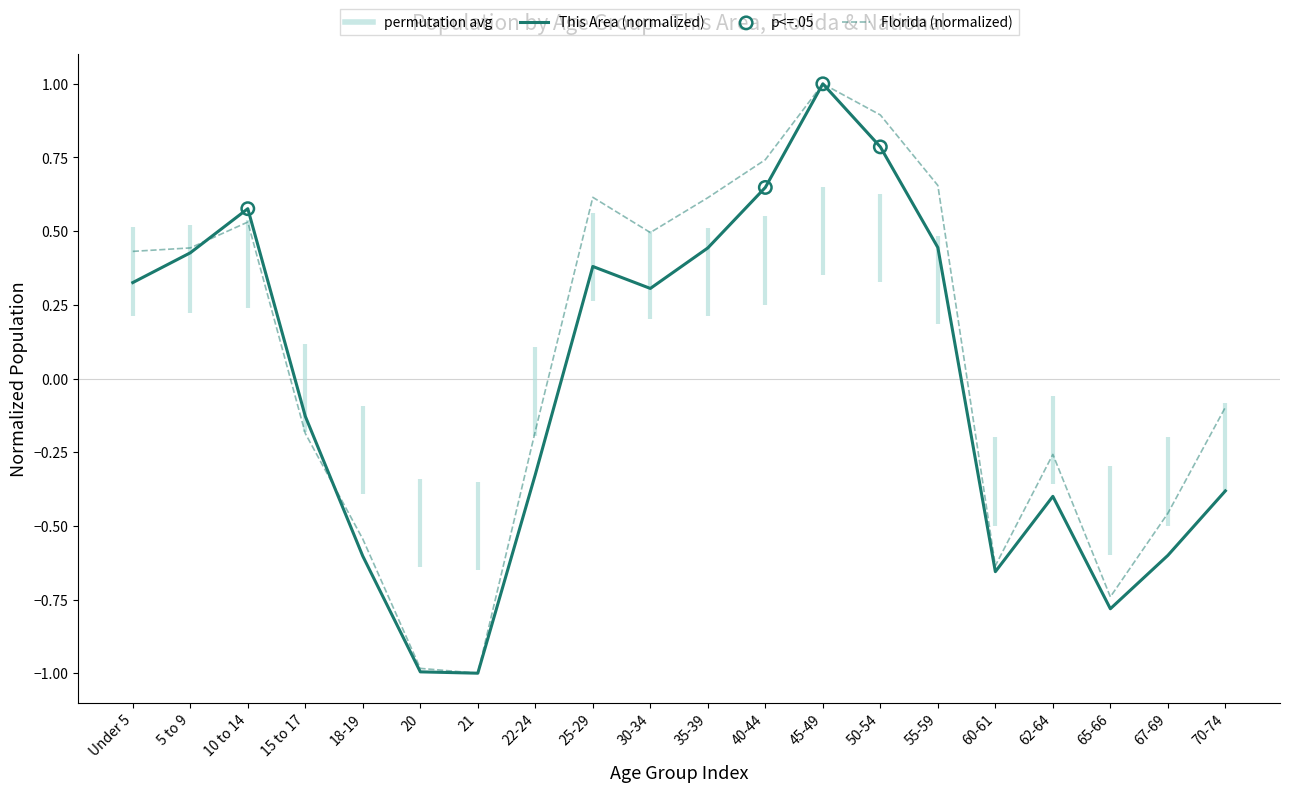

At which category is the sum across all series the highest?

45-49